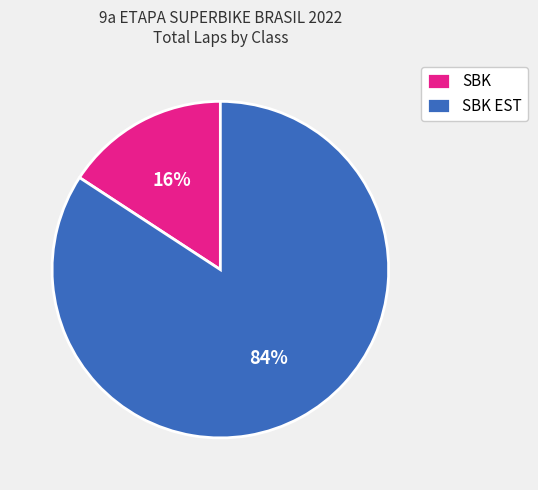

What is the largest slice in the pie chart?

SBK EST